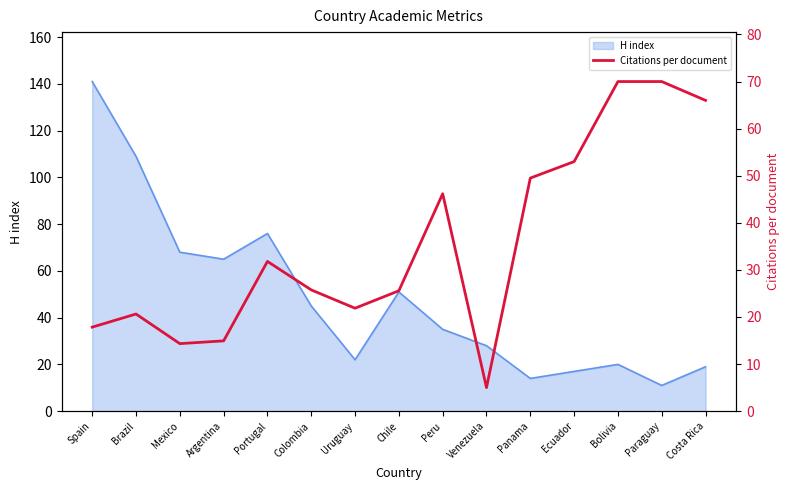

At which label does the data first exceed 25?

Portugal